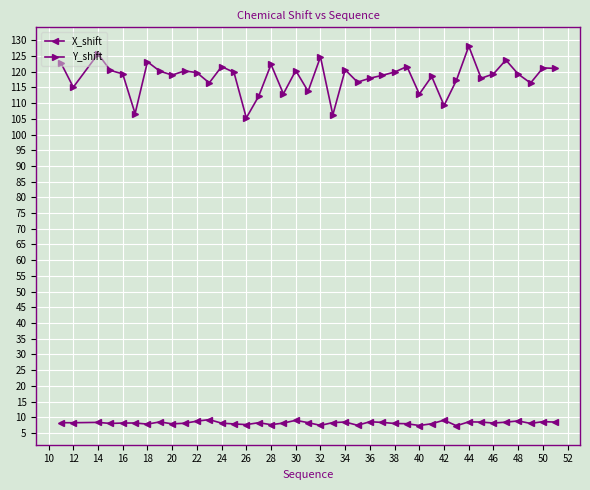

What is the minimum value for X_shift?

7.3